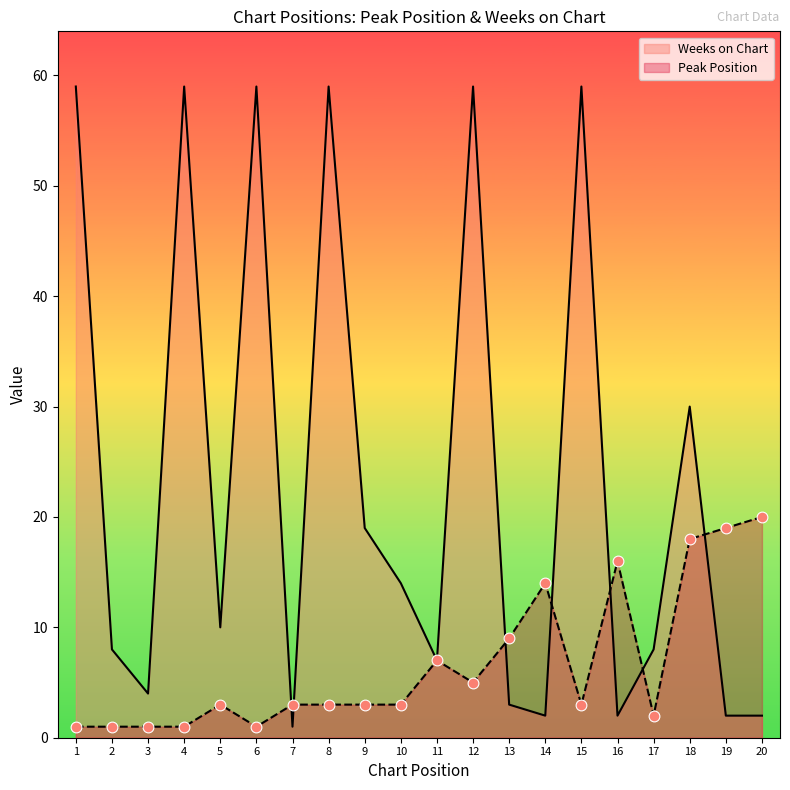

Which series reaches the maximum Y coordinate?

Weeks on Chart